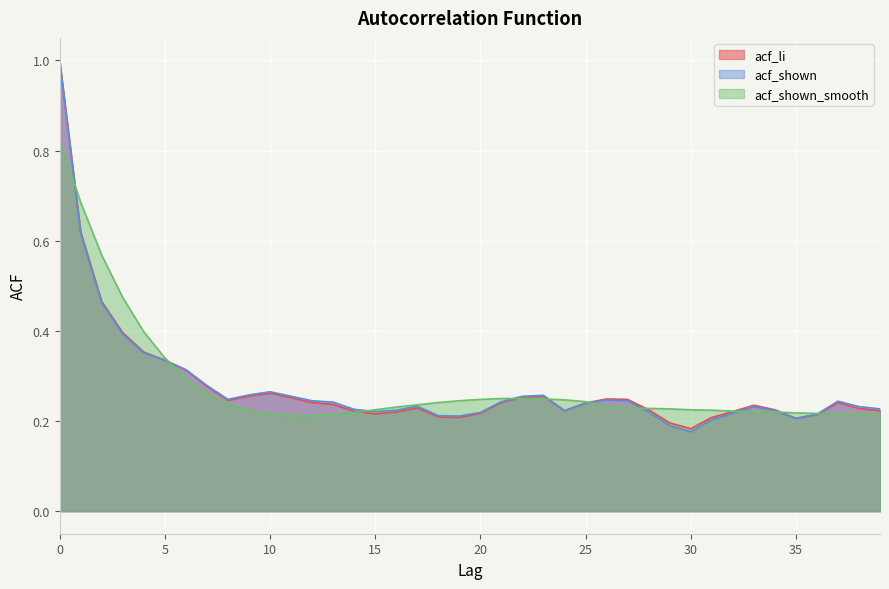

Reading right to left, transcribe all the data shown in this chart.

acf_li: 0.2	0.2	0.2	0.2	0.2	0.2	0.2	0.2	0.2	0.2	0.2	0.2	0.2	0.2	0.2	0.2	0.3	0.3	0.2	0.2	0.2	0.2	0.2	0.2	0.2	0.2	0.2	0.2	0.3	0.3	0.3	0.2	0.3	0.3	0.3	0.4	0.4	0.5	0.6	1.0
acf_shown: 0.2	0.2	0.2	0.2	0.2	0.2	0.2	0.2	0.2	0.2	0.2	0.2	0.2	0.2	0.2	0.2	0.3	0.3	0.2	0.2	0.2	0.2	0.2	0.2	0.2	0.2	0.2	0.2	0.3	0.3	0.3	0.2	0.3	0.3	0.3	0.4	0.4	0.5	0.6	1.0
acf_shown_smooth: 0.2	0.2	0.2	0.2	0.2	0.2	0.2	0.2	0.2	0.2	0.2	0.2	0.2	0.2	0.2	0.2	0.2	0.2	0.2	0.2	0.2	0.2	0.2	0.2	0.2	0.2	0.2	0.2	0.2	0.2	0.2	0.2	0.3	0.3	0.3	0.4	0.5	0.6	0.7	0.8